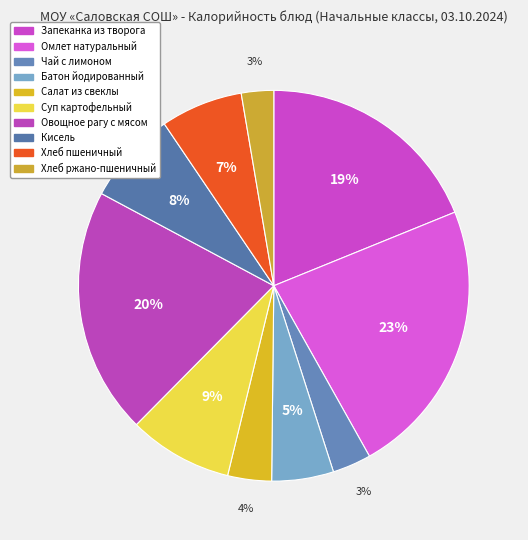

What portion of the pie excludes Кисель?

92.3%